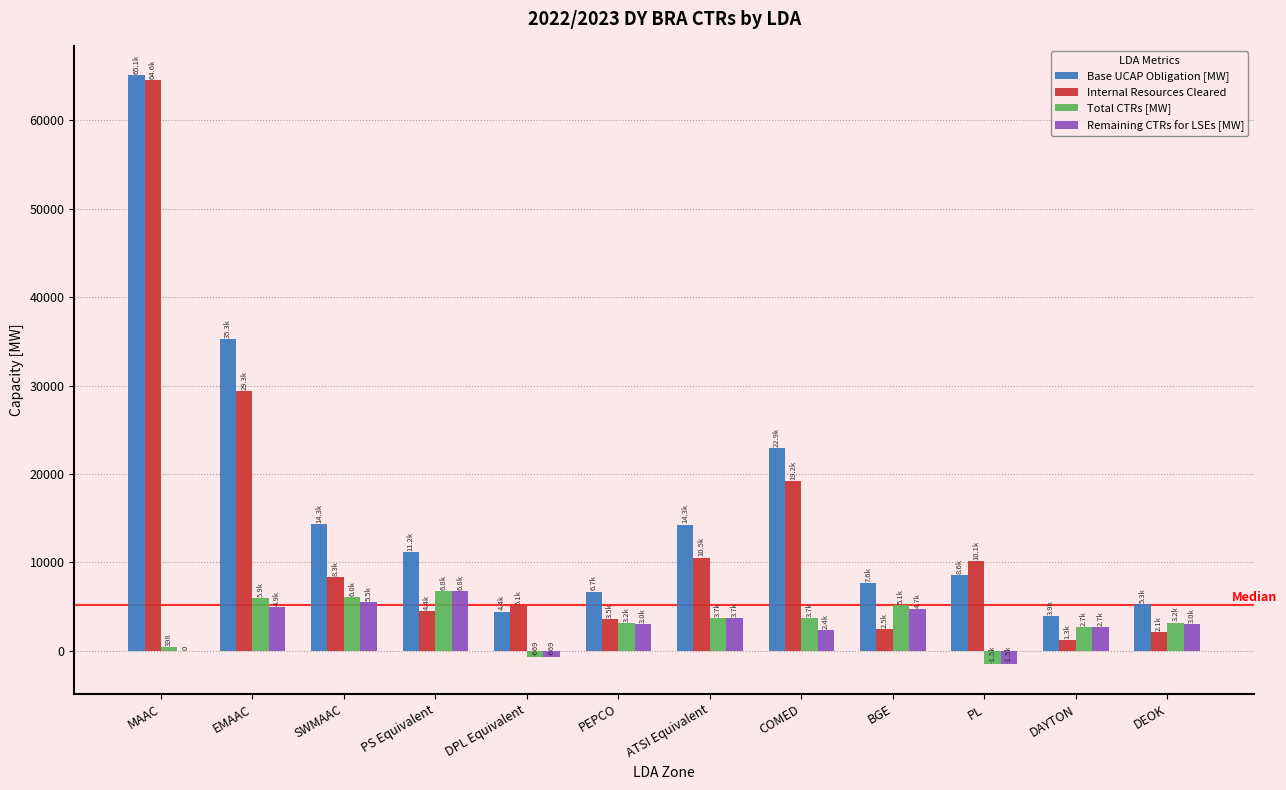

What is the maximum value for Internal Resources Cleared?

64614.2